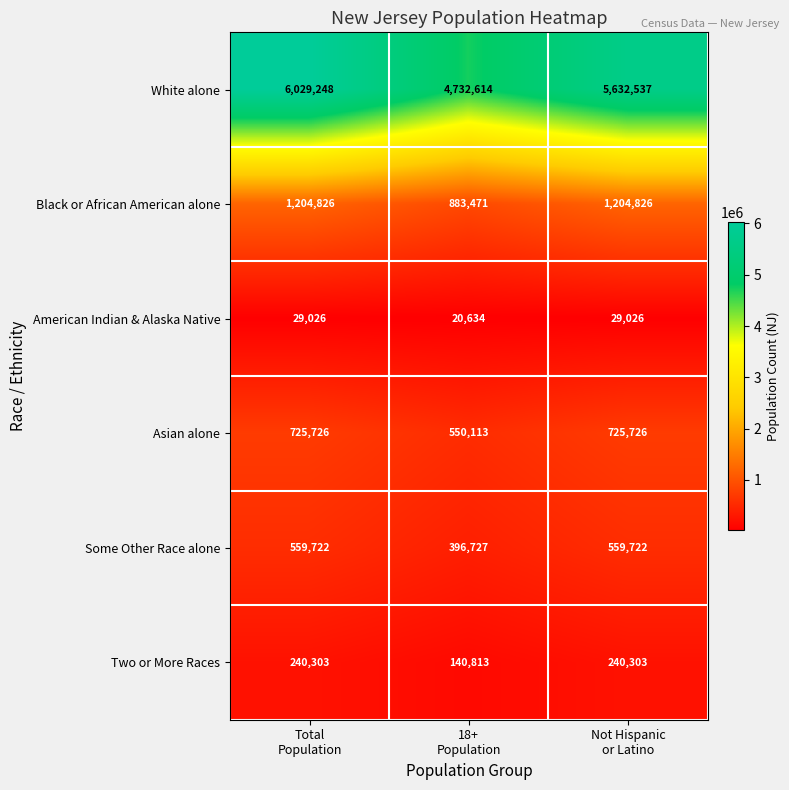

What is the difference between the highest and lowest values at Not Hispanic
or Latino?

5603511